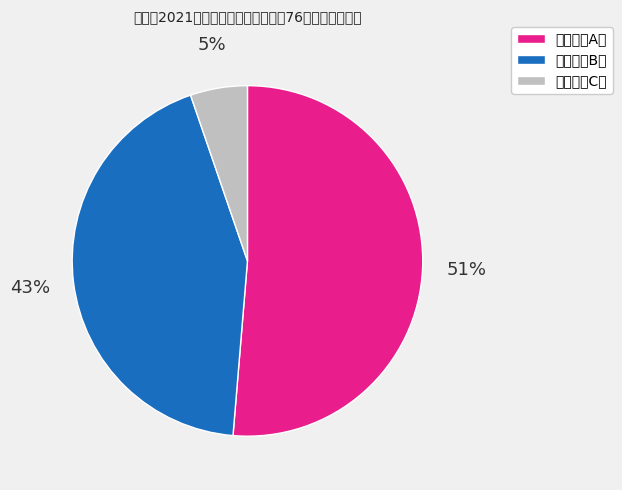

How many slices are in this pie chart?

3